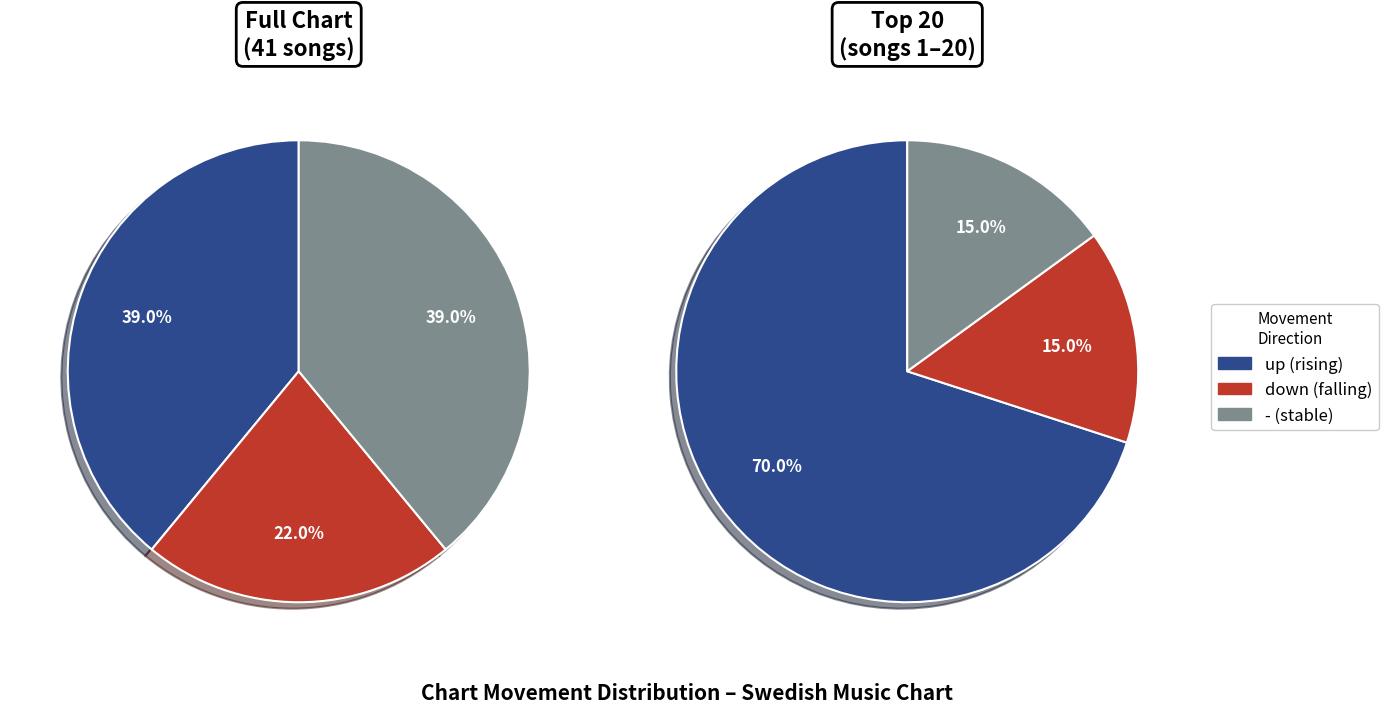

To the nearest percent, what is the combined percentage of down and -?

61%